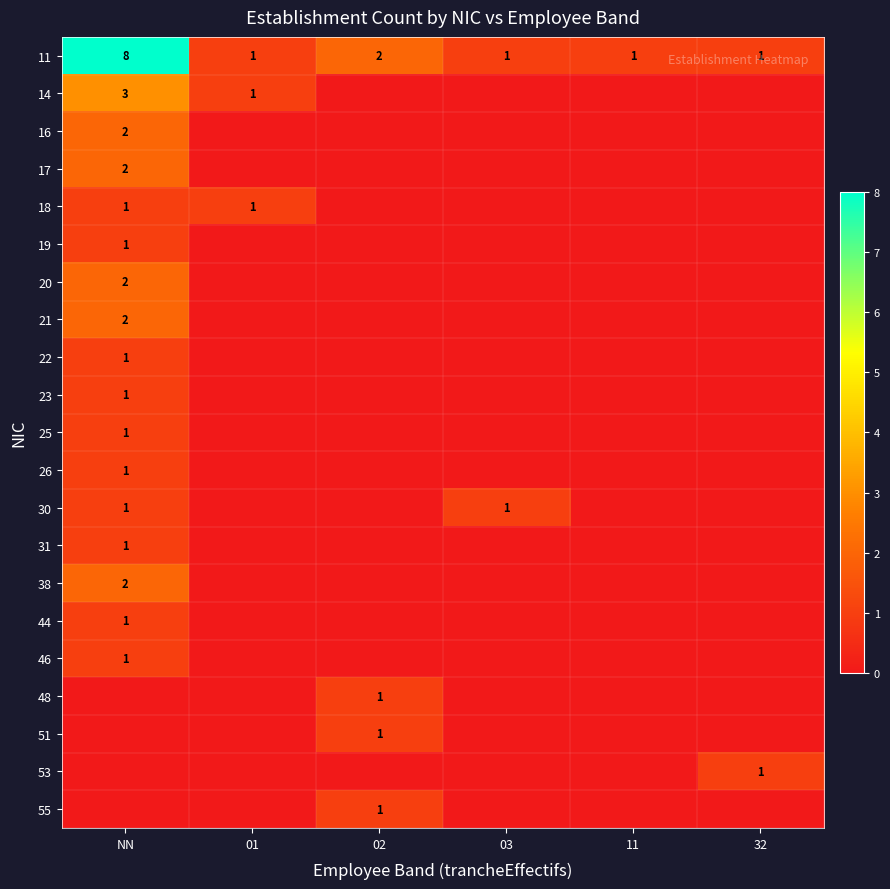

The 21 series shows 2 at NN. True or false?

True